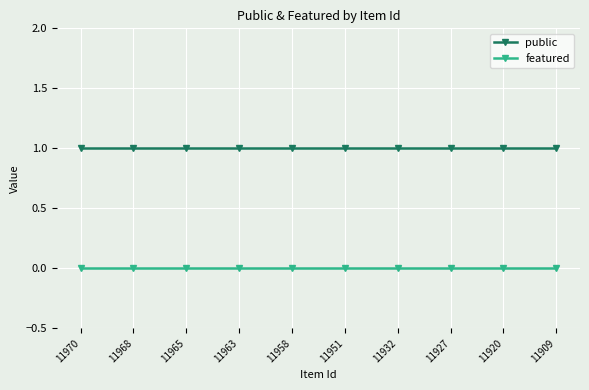

Is the value of featured at 11970 greater than the value of public at 11965?

No